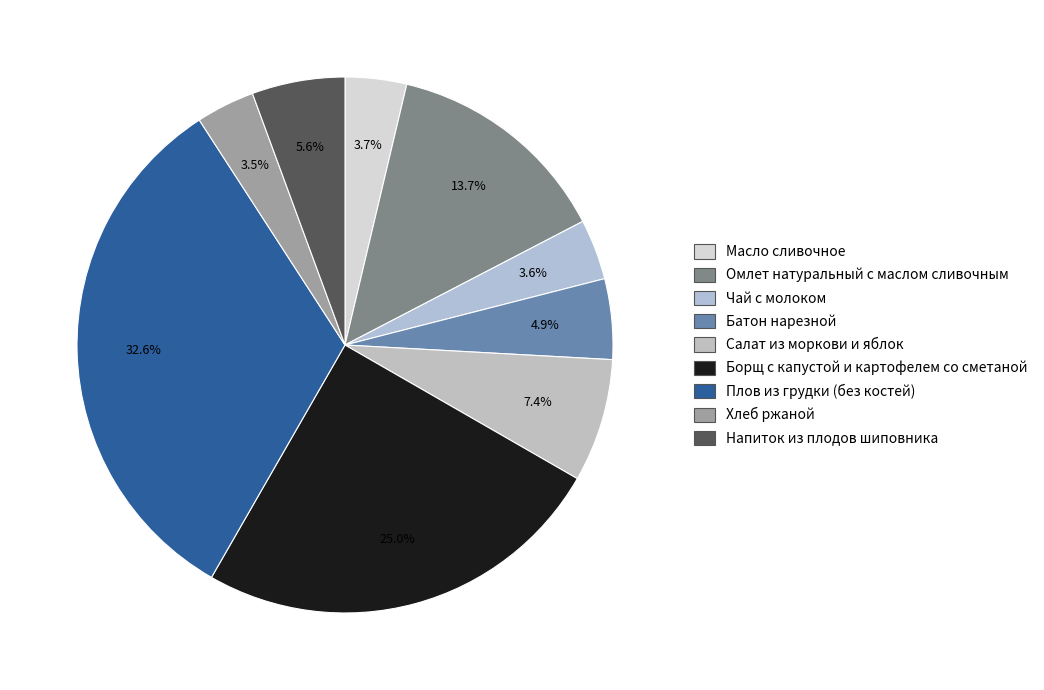

Which slice is the largest?

Плов из грудки (без костей)